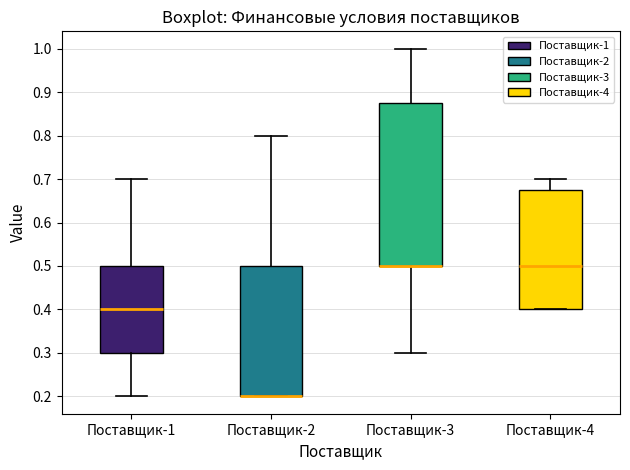

Which box is the tallest, from its lower edge to its upper edge?

Поставщик-3